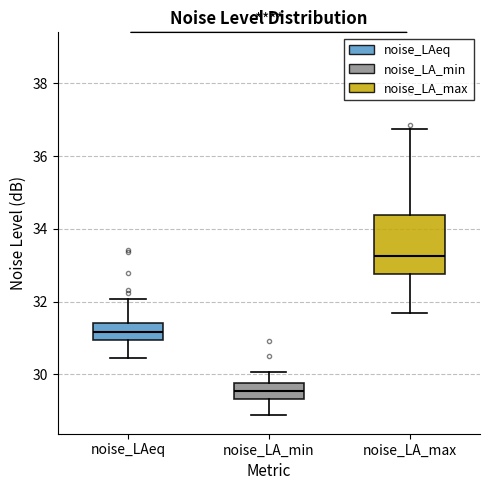

Which box is the tallest, from its lower edge to its upper edge?

noise_LA_max